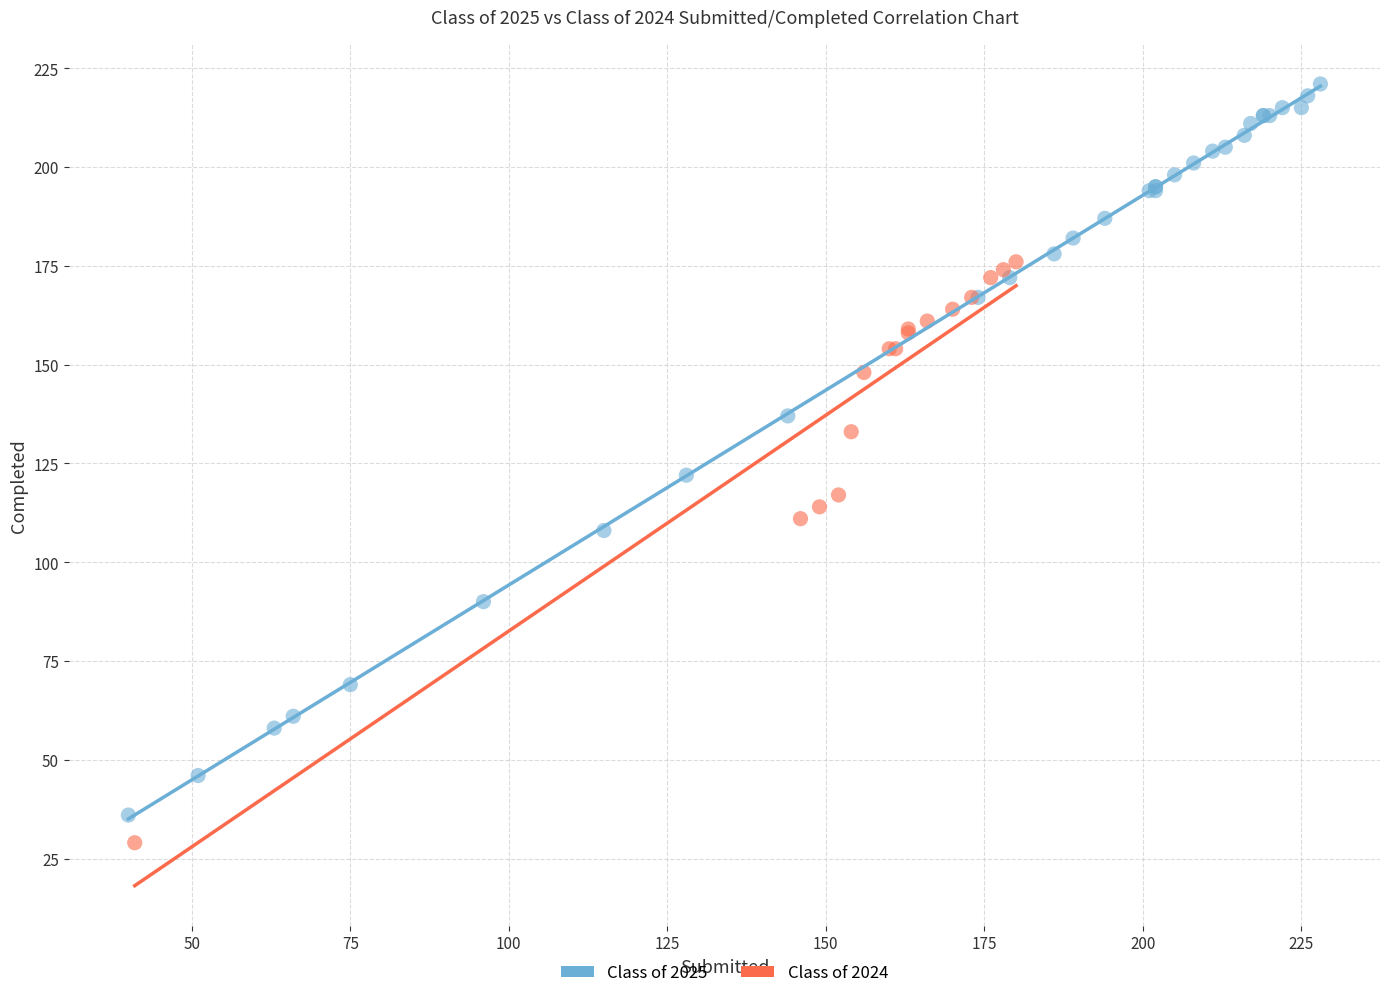

What are all the series names shown in the legend?

Class of 2025, Class of 2024